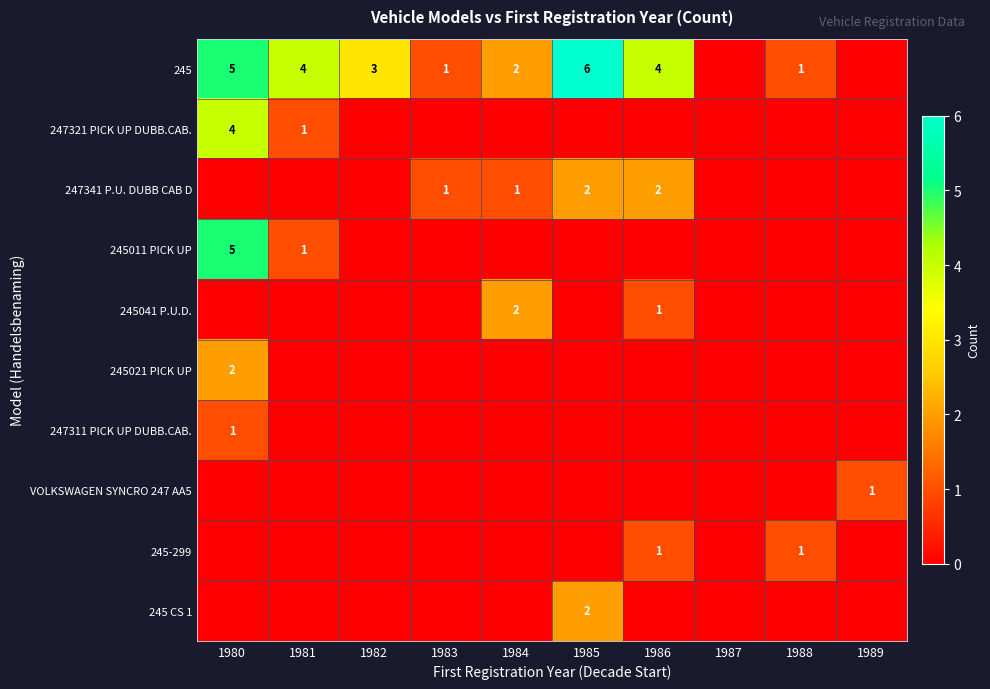

The value of 245011 PICK UP at 1981 is 1. True or false?

True